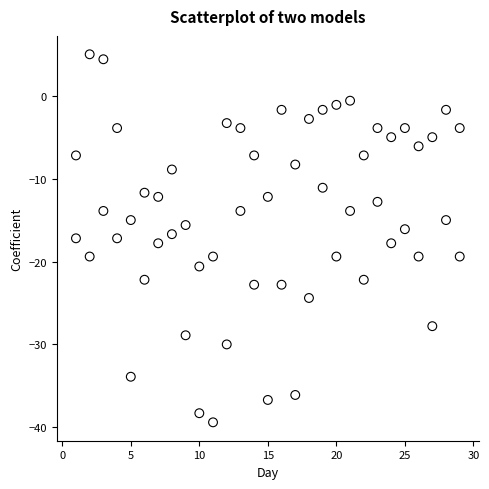

Across all data points, what is the range of X values (max minus min)?

28.0